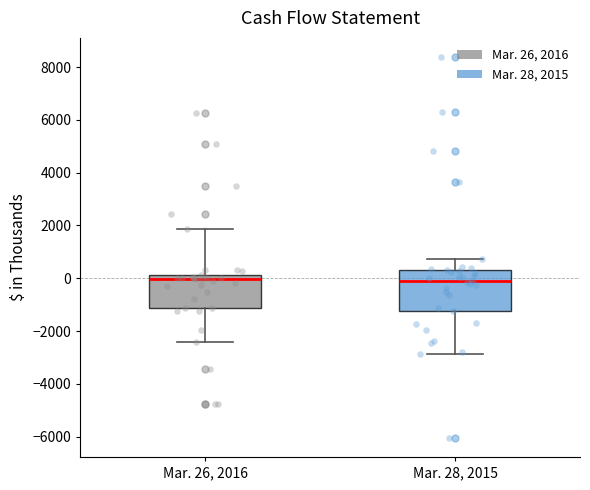

Where is the upper edge of the box for Mar. 26, 2016 on the y-axis? The values are not printed on the chart, so give them approximately, as read against the axis.

200